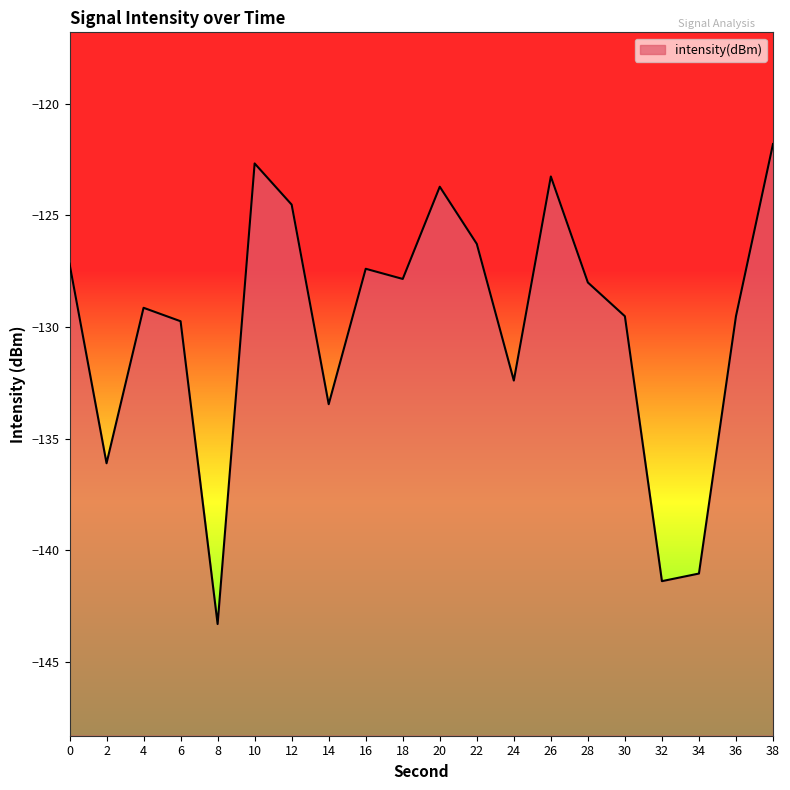

Rank the categories by value from highest to lowest.

38, 10, 26, 20, 12, 22, 0, 16, 18, 28, 4, 36, 30, 6, 24, 14, 2, 34, 32, 8